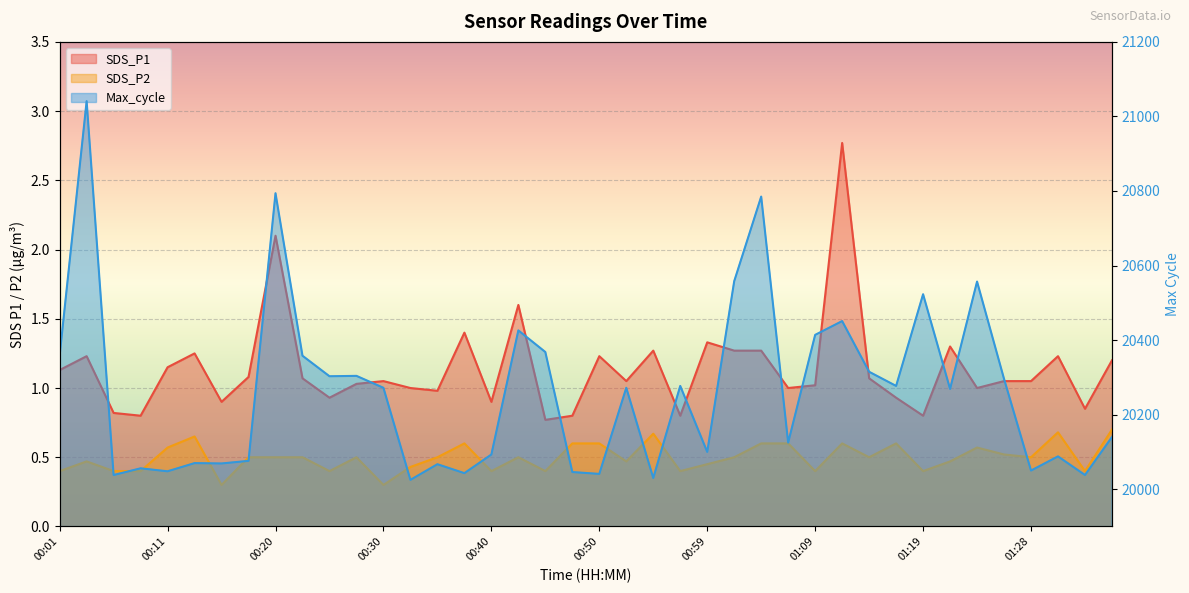

What is the average value of the SDS_P1 series?

1.1